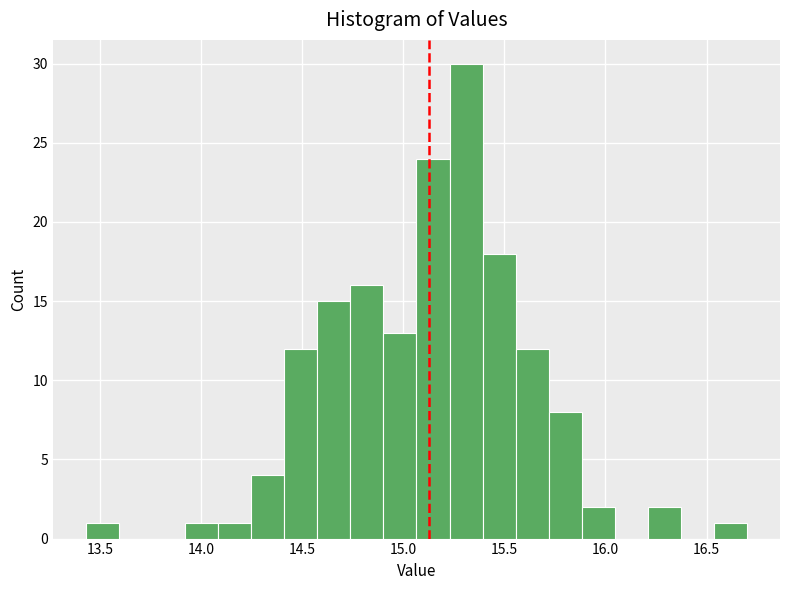

Read against the x-axis, roughly where is the centre of the tallest bar?

15.30